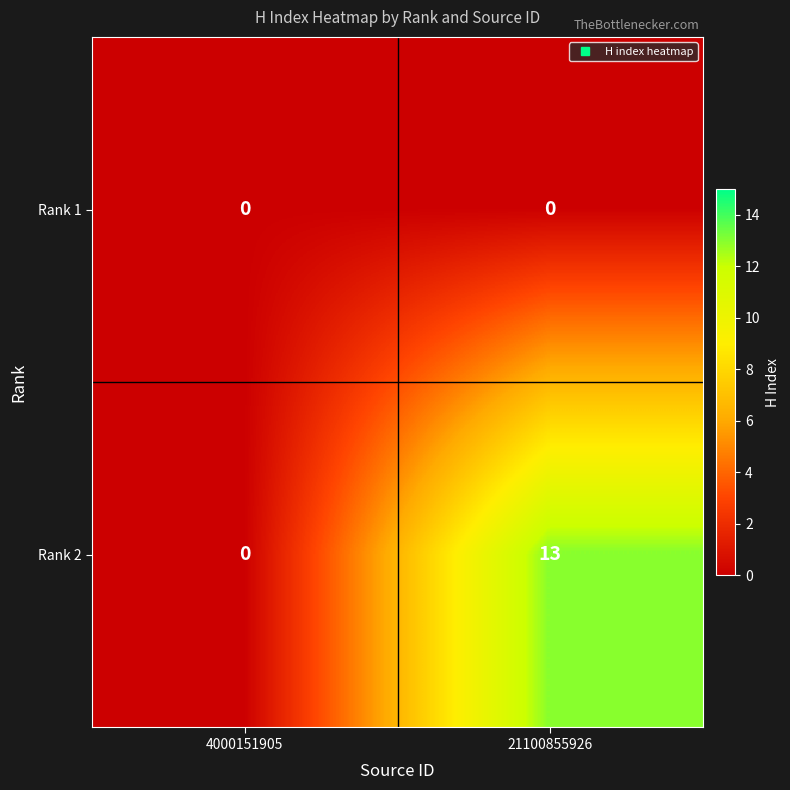

At how many categories does at least one series exceed 3?

1